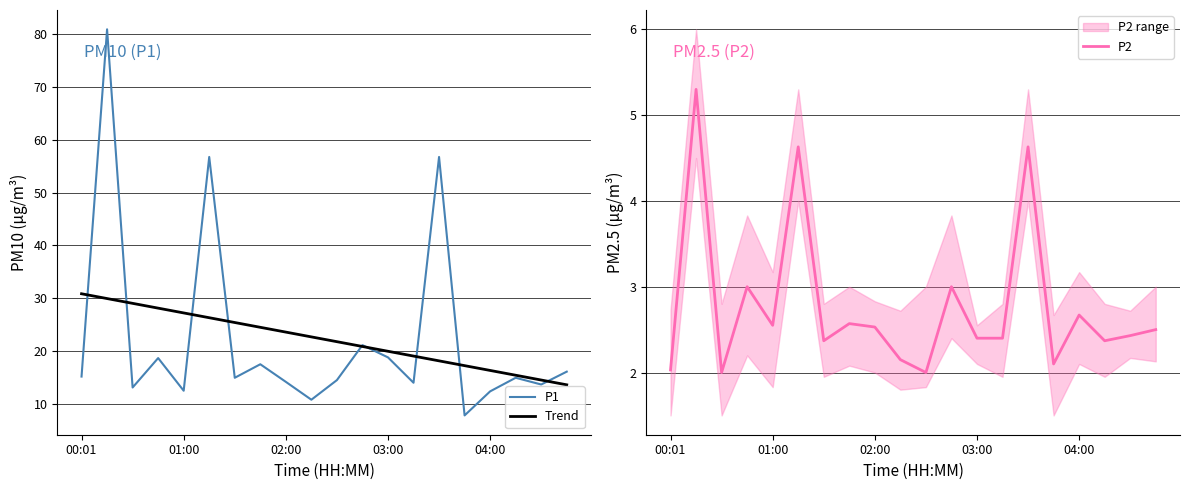

Reading right to left, transcribe all the data shown in this chart.

P1: 16.1	13.7	15.0	12.4	7.8	56.8	14.0	18.8	21.1	14.5	10.8	14.2	17.5	15.0	56.8	12.5	18.7	13.1	80.9	15.2
Trend: 13.6	14.5	15.5	16.4	17.3	18.2	19.1	20.0	20.9	21.8	22.7	23.6	24.5	25.4	26.3	27.2	28.1	29.1	30.0	30.9
P2: 2.5	2.4	2.4	2.7	2.1	4.6	2.4	2.4	3.0	2.0	2.1	2.5	2.6	2.4	4.6	2.5	3.0	2.0	5.3	2.0